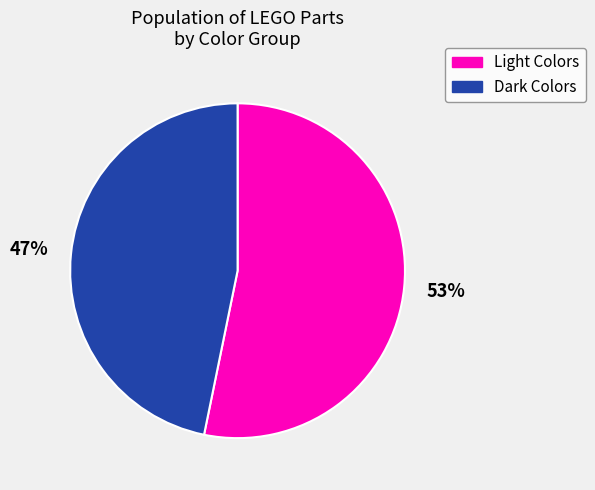

To the nearest percent, what is the difference between the largest and smallest slice percentages?

6%